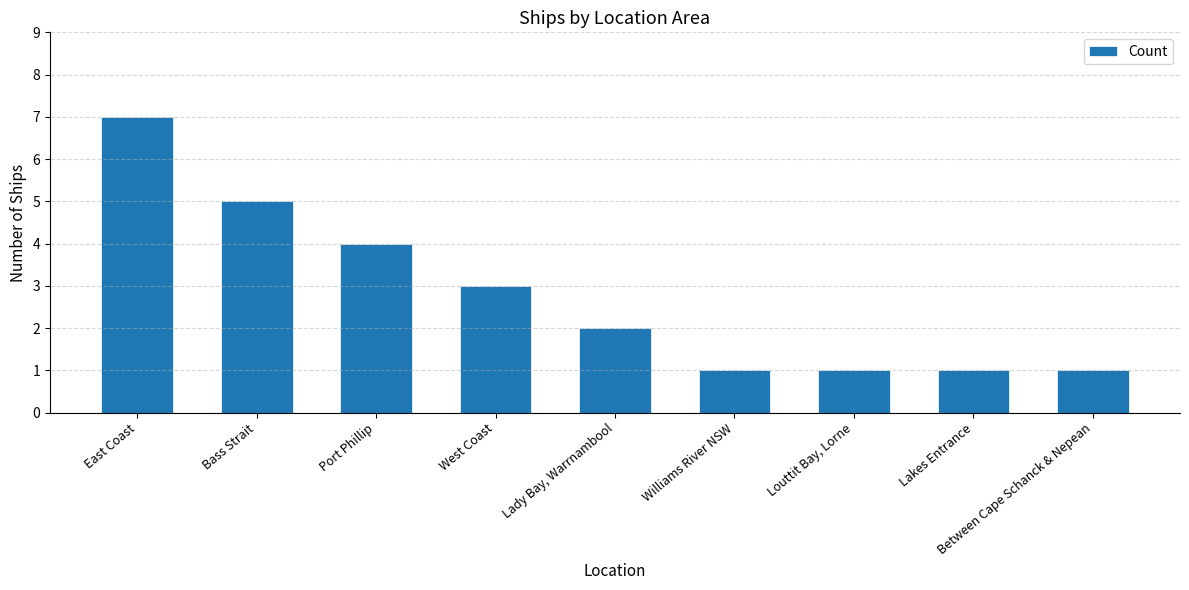

The value at Lakes Entrance is 2. True or false?

False